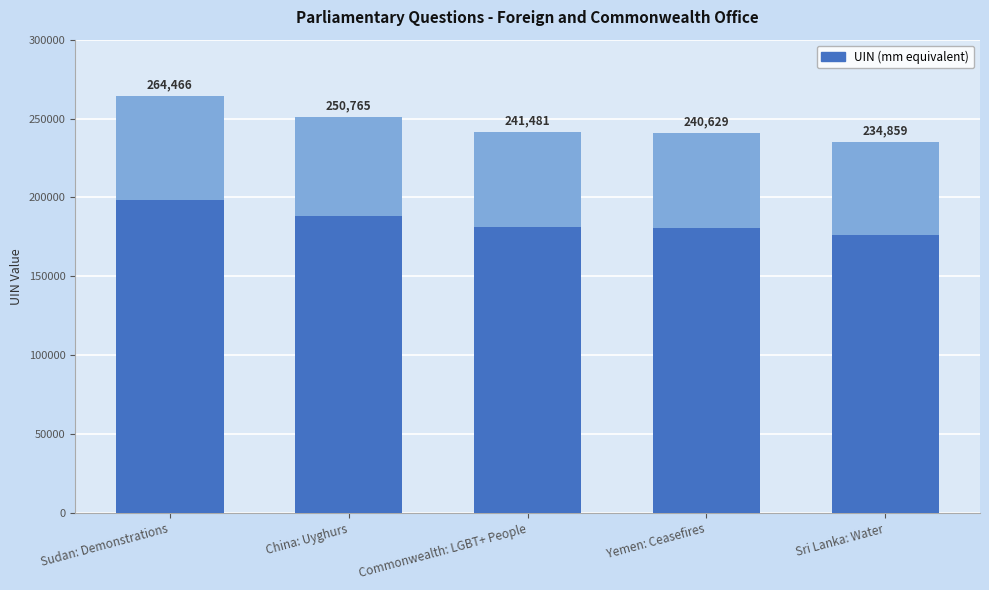

How many categories are shown in the chart?

5